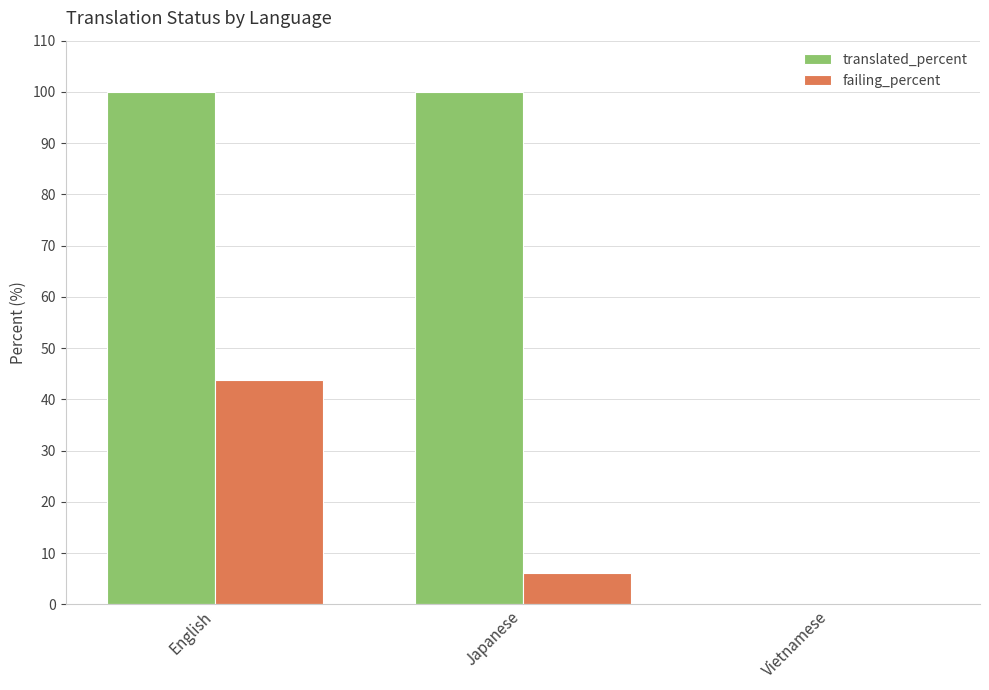

Is it true that failing_percent equals 6.2 at Japanese?

True